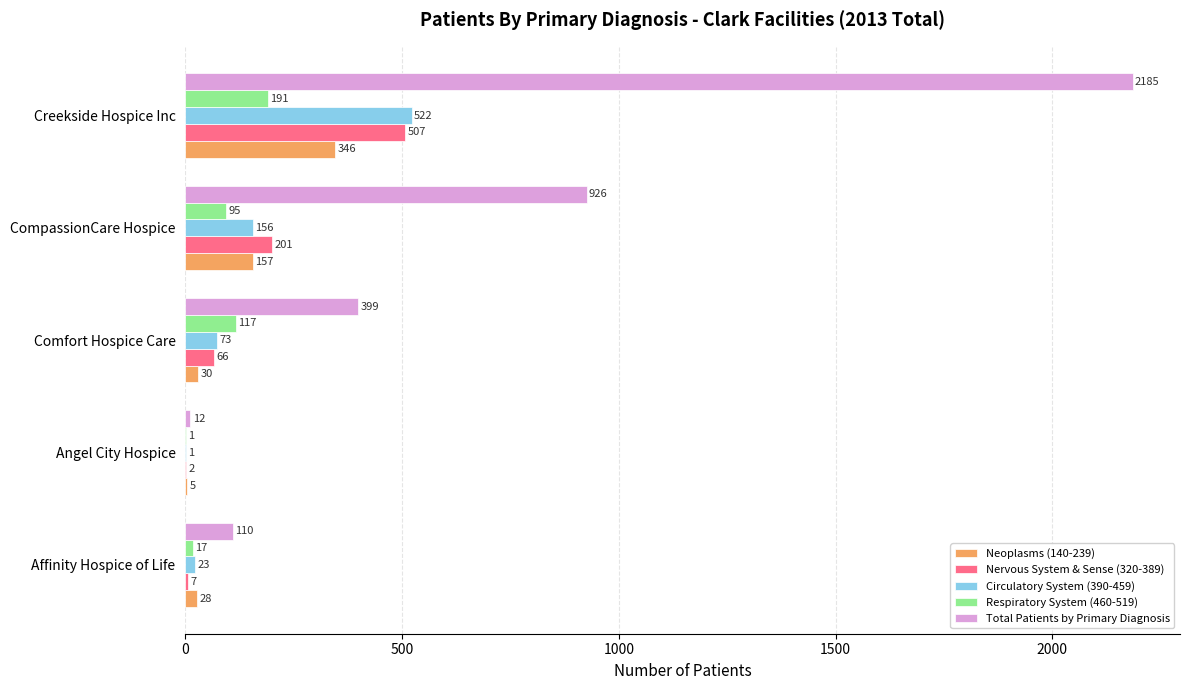

What is the total value across all series at CompassionCare Hospice?

1535